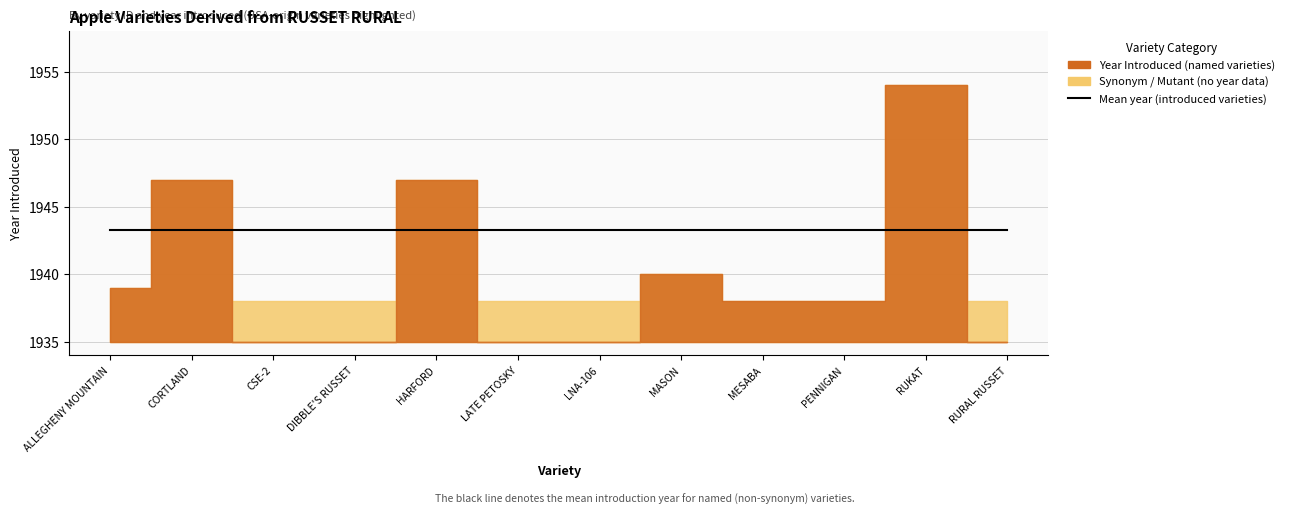

What is the difference between the maximum and minimum values in the Synonym / Mutant series?

1